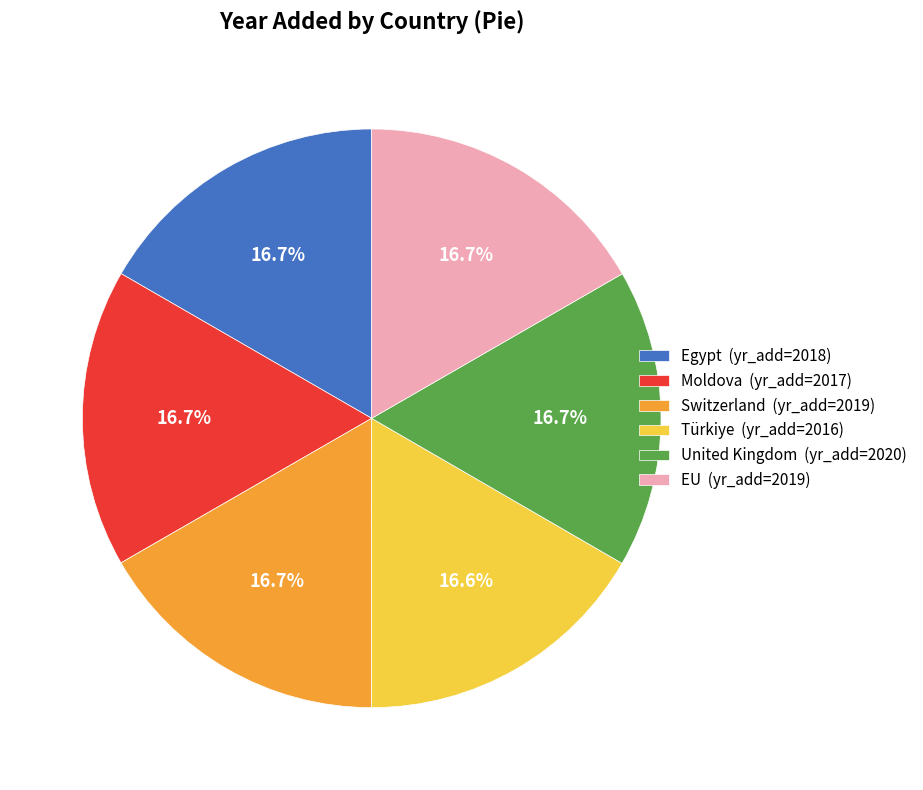

Is there a majority slice in this chart?

No